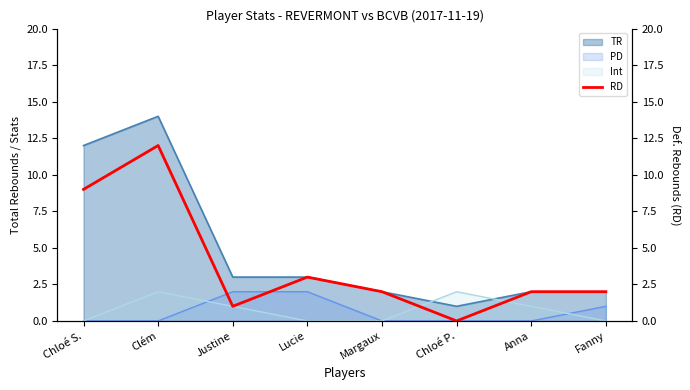

How many categories are shown in the chart?

8